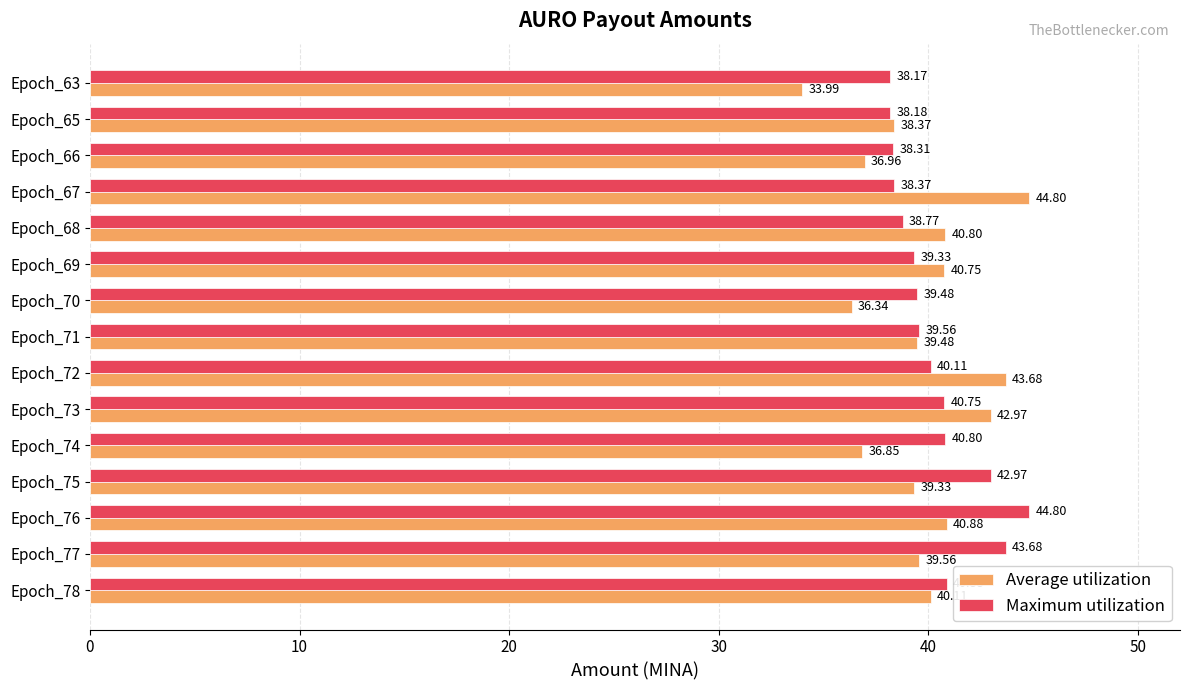

How many data points in Maximum utilization are less than 39?

5